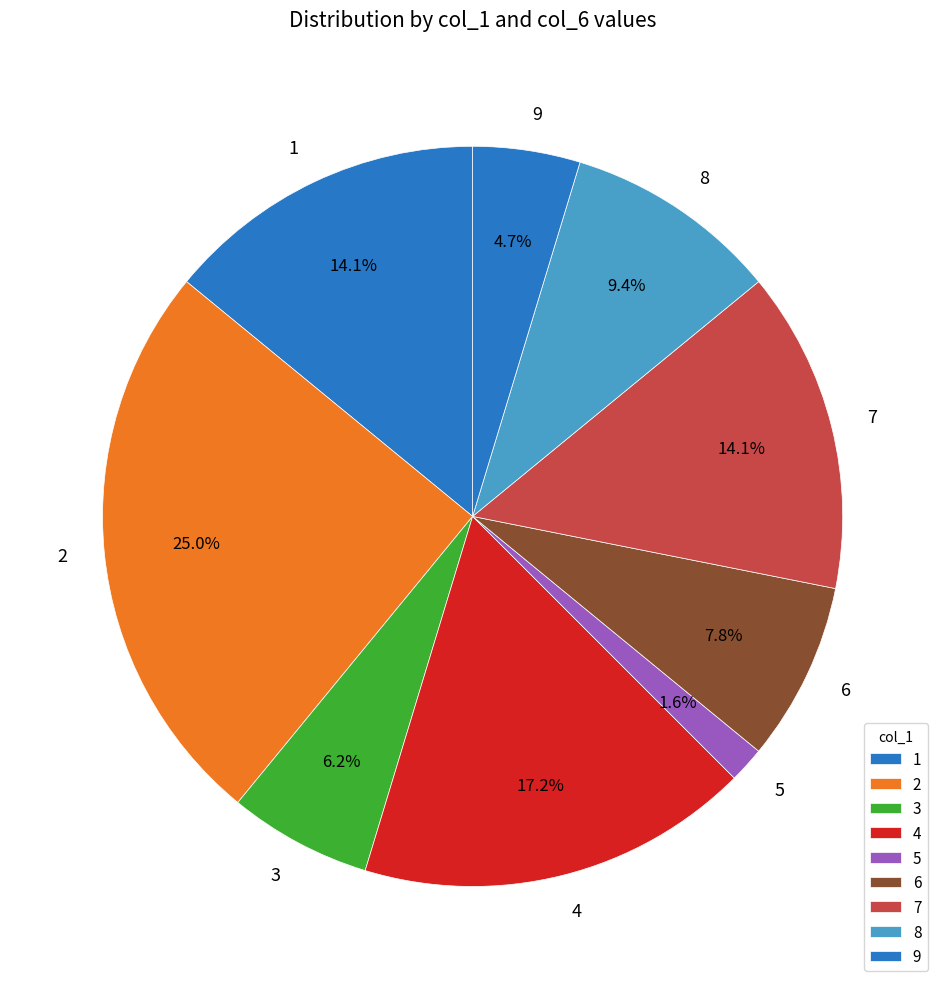

Between 4 and 8, which is larger?

4